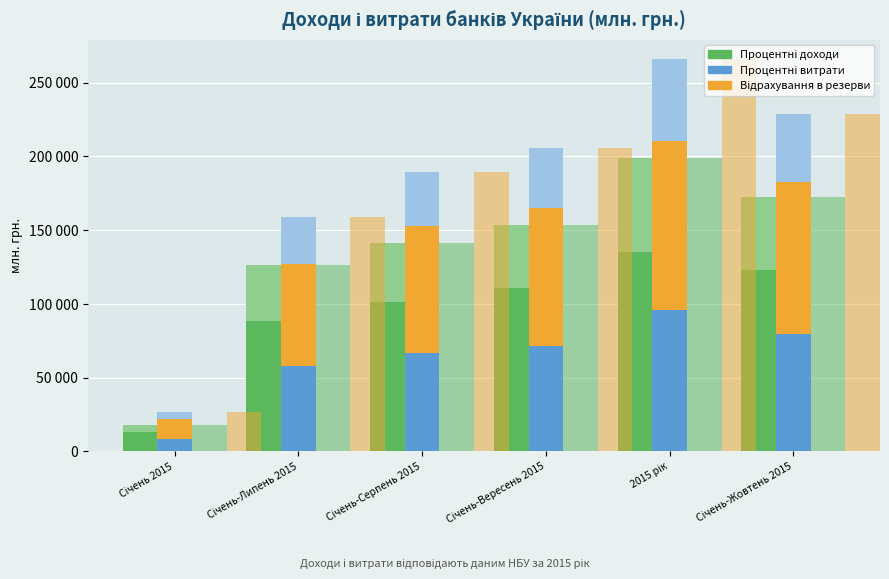

What is the label of the 2nd bar from the left?

Січень-Липень 2015